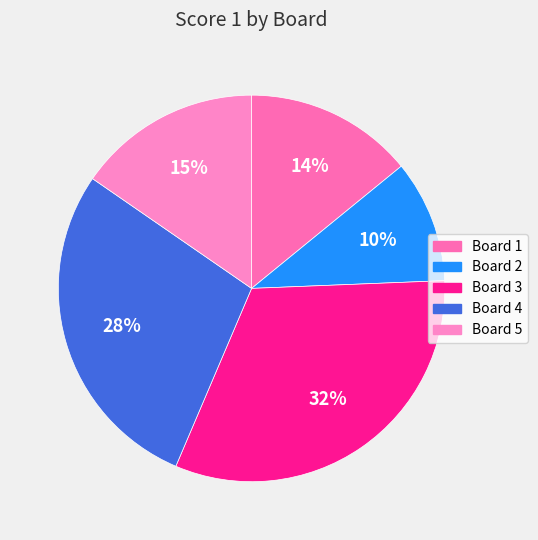

Count the number of slices in the pie.

5